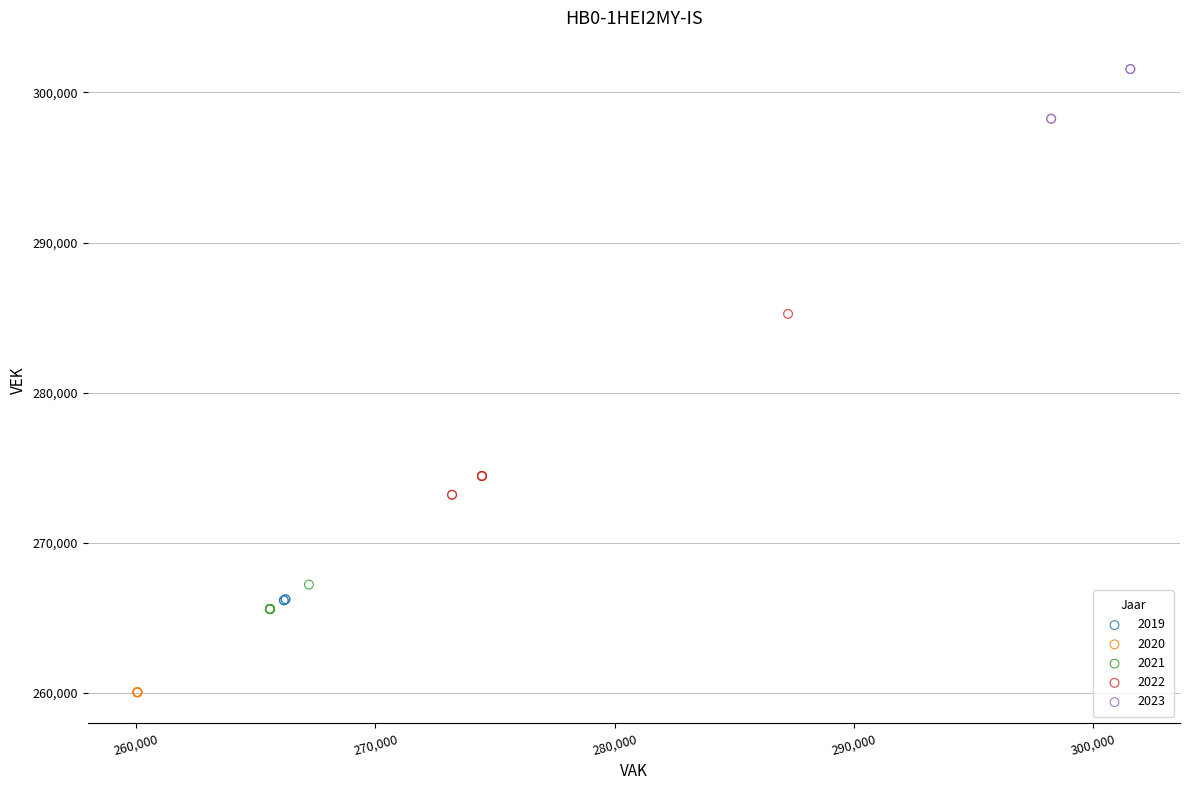

Which series has the largest Y range (max minus min)?

2022